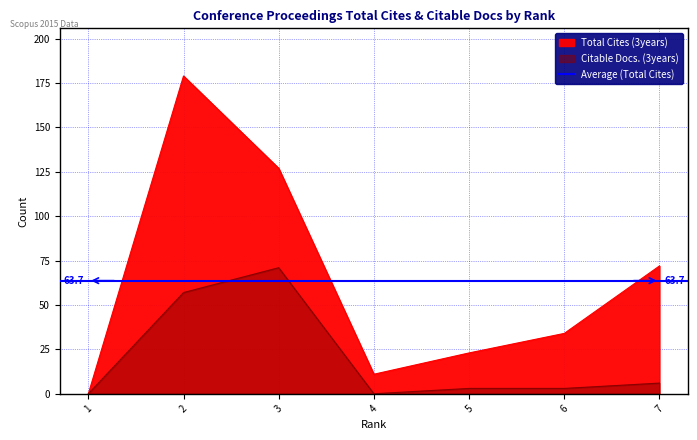

How many lines are shown in the chart?

2